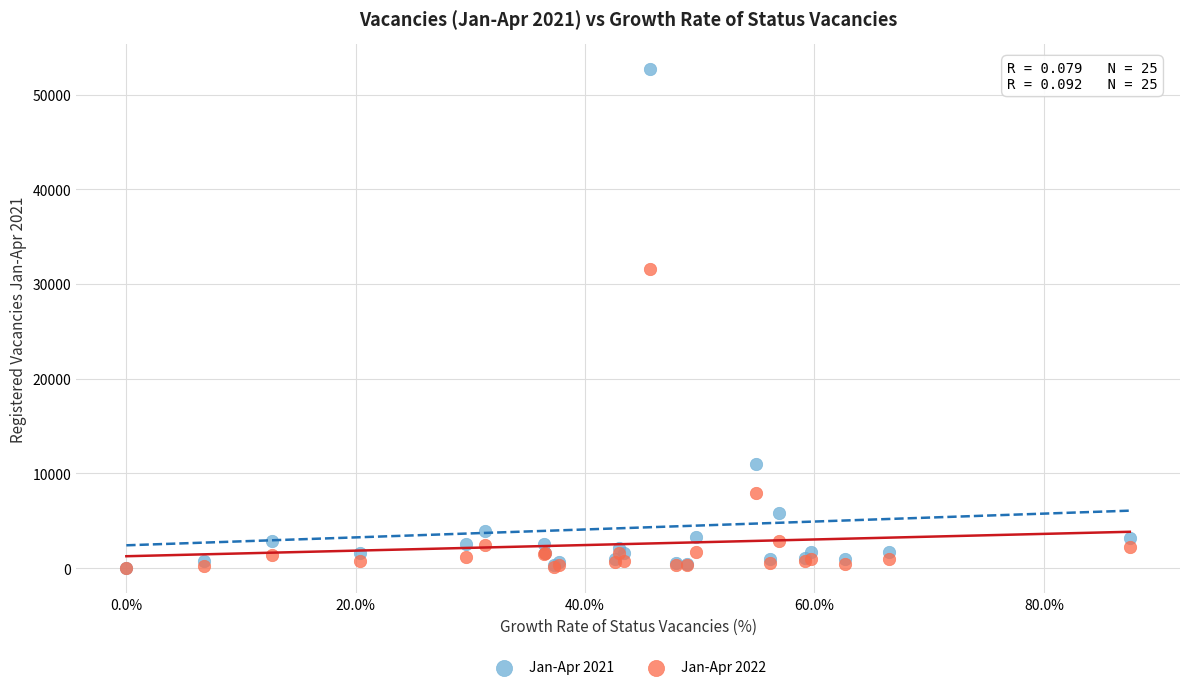

Across all series, what Y value is closest to 26332?

31637